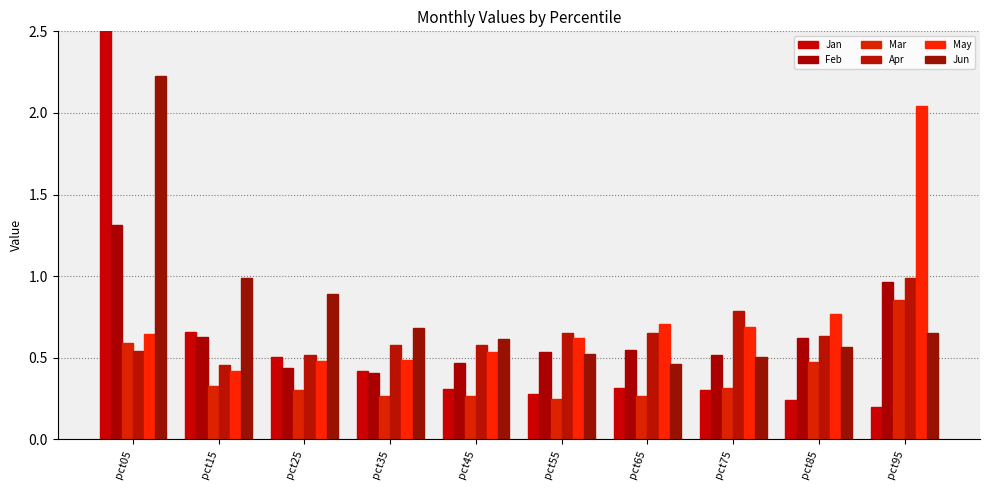

What is the sum of the May values at pct35 and pct45?

1.0